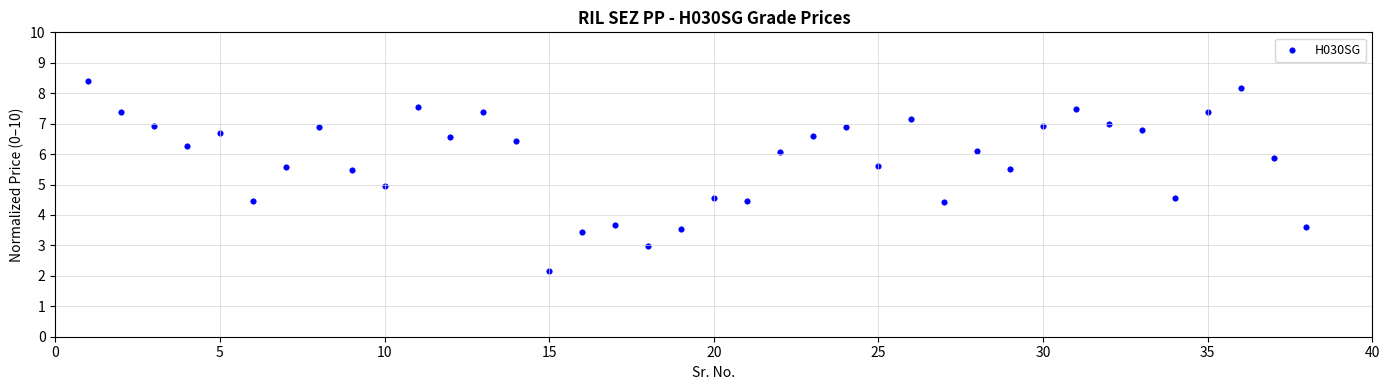

What is the range of X values (max minus min)?

37.0